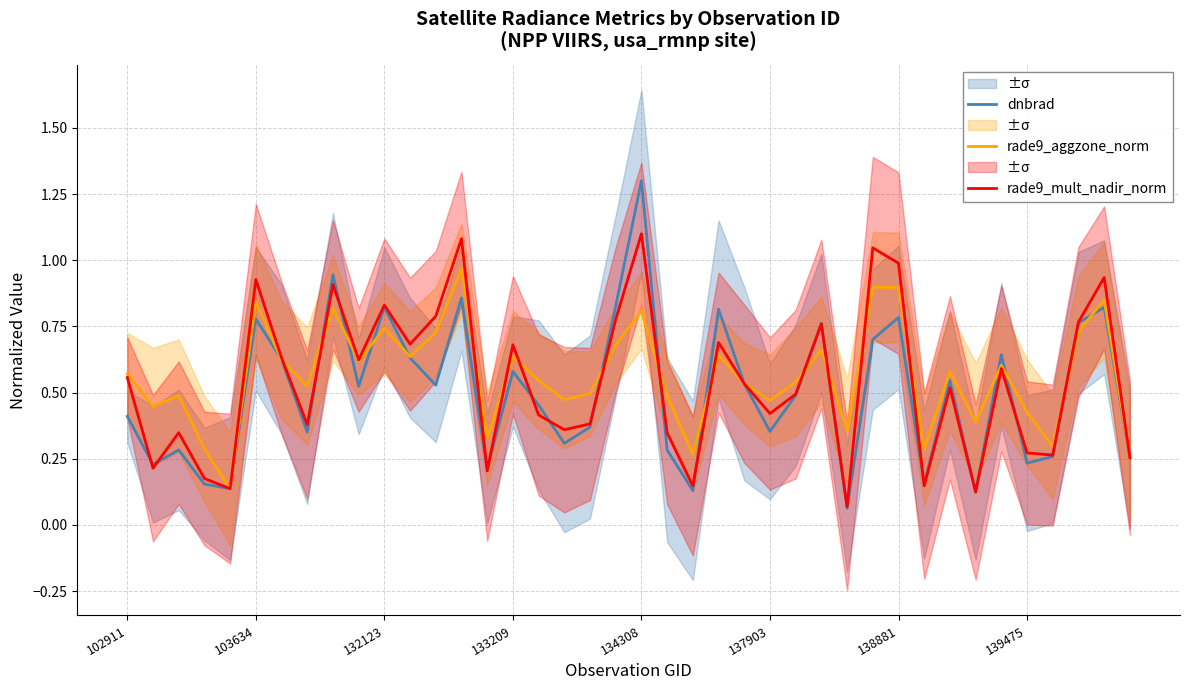

What is the maximum value for dnbrad?

1.3